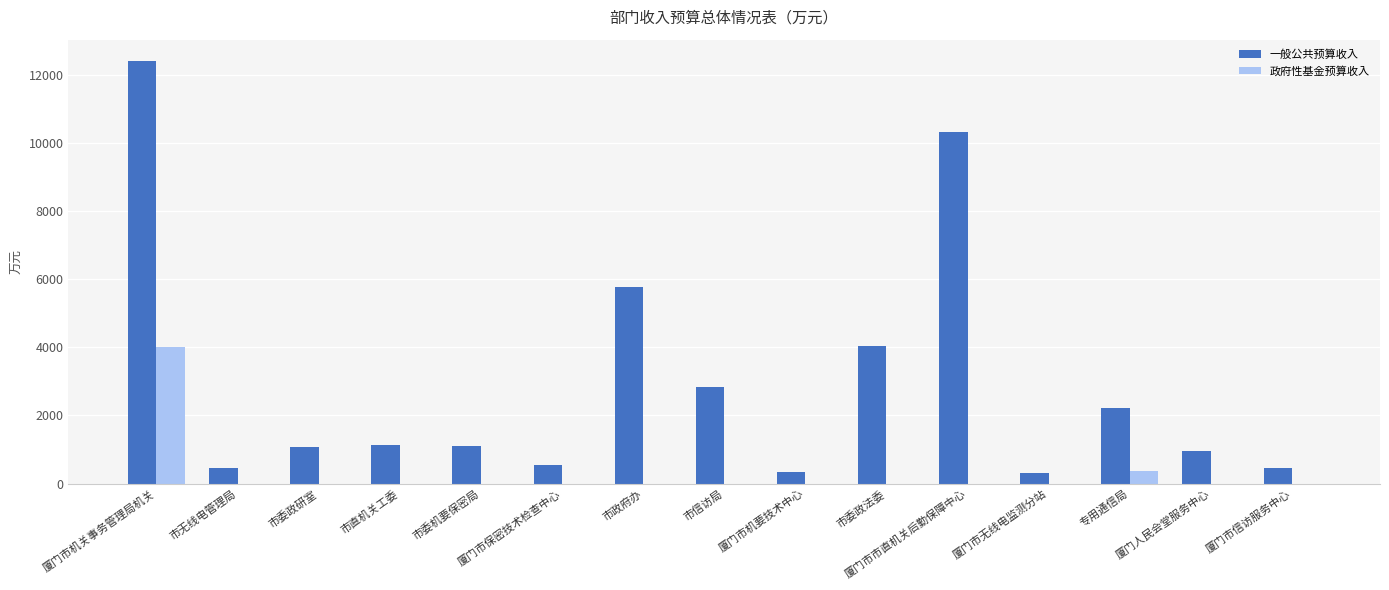

What is the sum of all 政府性基金预算收入 values?

4380.5